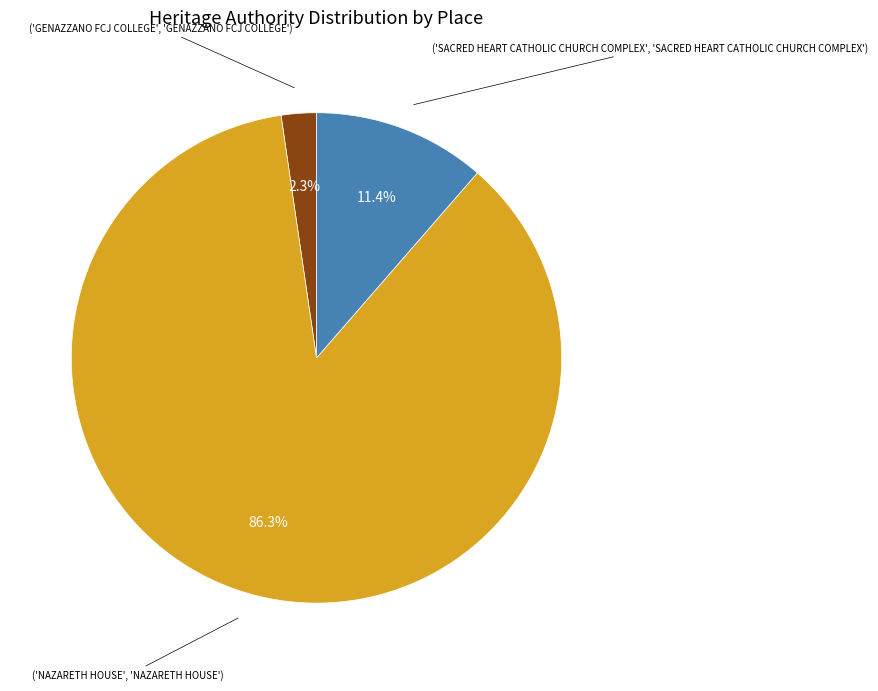

Is there a majority slice in this chart?

Yes